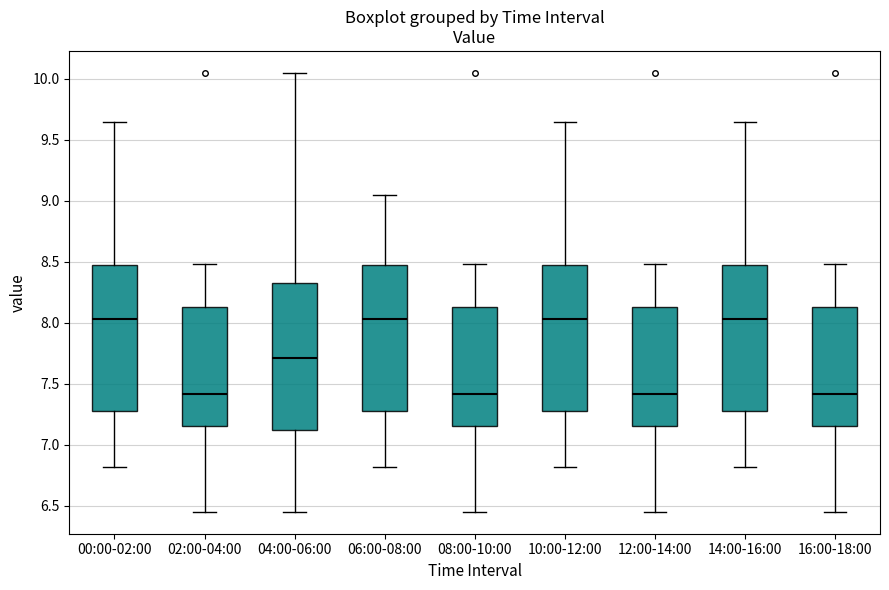

Reading left to right, read every box against the y-axis: the position of its median line, the range the box covers, and the ends of its whiskers. The values are not printed on the chart, so give them approximately, as read against the axis.

00:00-02:00: median 8.05, box 7.30 to 8.50, whiskers 6.80 to 9.65
02:00-04:00: median 7.40, box 7.15 to 8.15, whiskers 6.45 to 8.50
04:00-06:00: median 7.70, box 7.10 to 8.35, whiskers 6.45 to 10.05
06:00-08:00: median 8.05, box 7.30 to 8.50, whiskers 6.80 to 9.05
08:00-10:00: median 7.40, box 7.15 to 8.15, whiskers 6.45 to 8.50
10:00-12:00: median 8.05, box 7.30 to 8.50, whiskers 6.80 to 9.65
12:00-14:00: median 7.40, box 7.15 to 8.15, whiskers 6.45 to 8.50
14:00-16:00: median 8.05, box 7.30 to 8.50, whiskers 6.80 to 9.65
16:00-18:00: median 7.40, box 7.15 to 8.15, whiskers 6.45 to 8.50